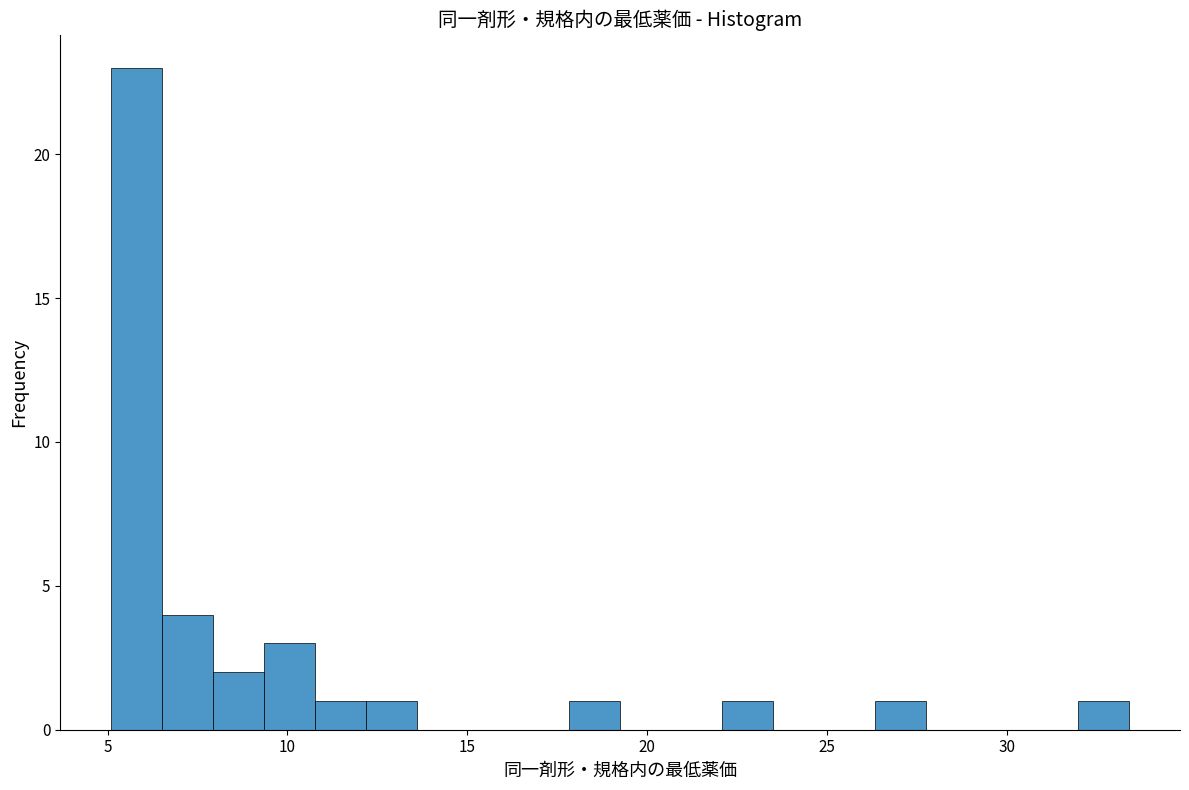

Read against the x-axis, roughly where is the centre of the tallest bar?

6.0